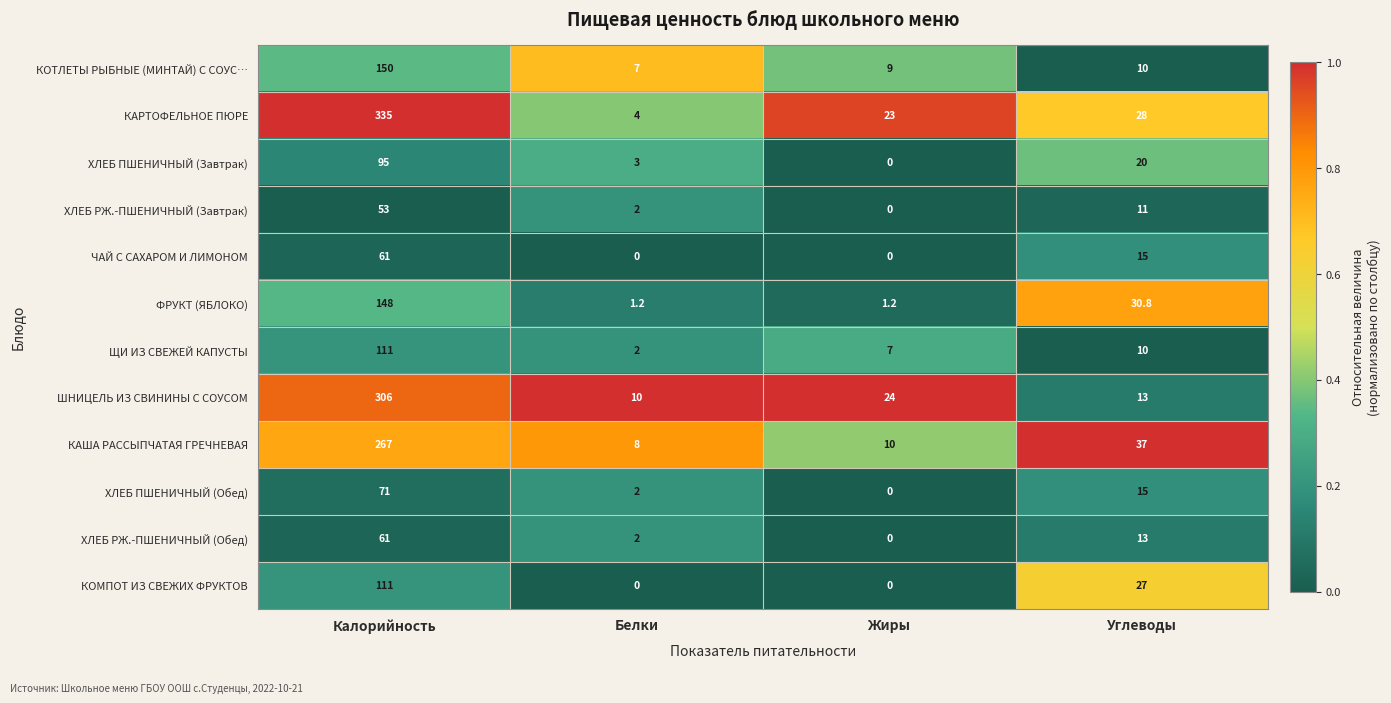

What is the maximum value shown in the chart?

335.0